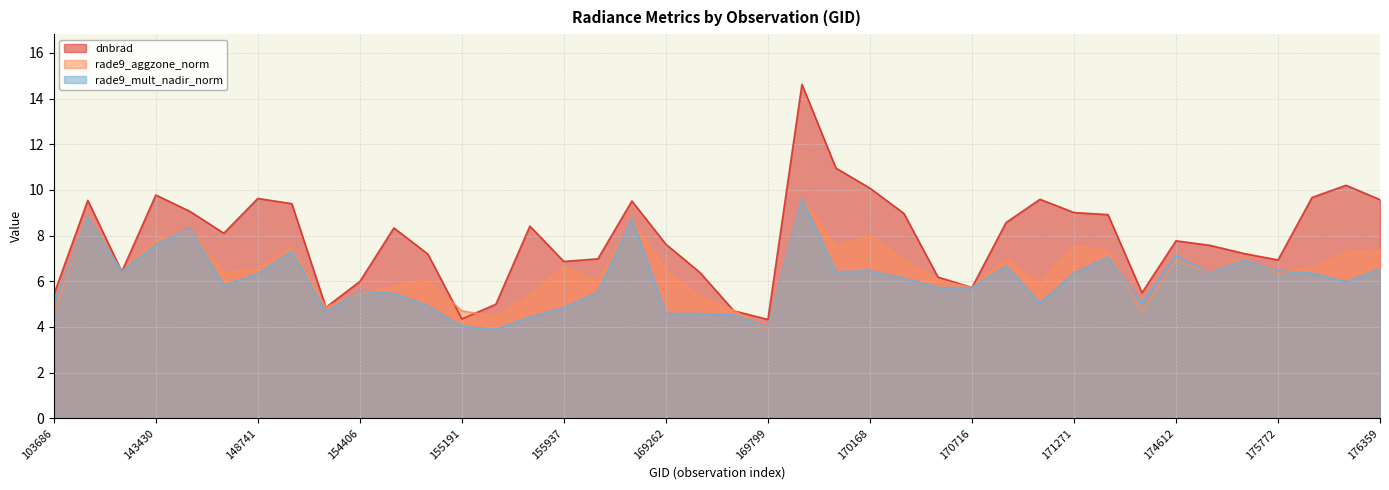

At which category does rade9_aggzone_norm reach its first local valley?

143237